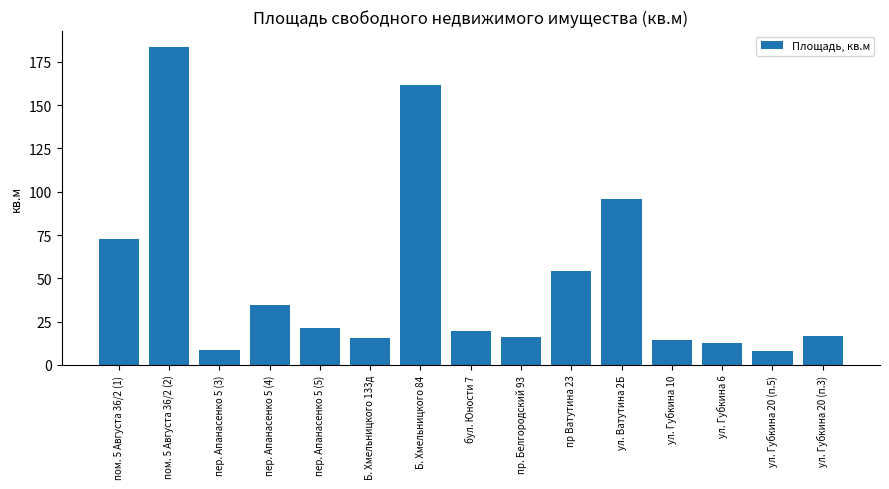

The chart shows a value of 12.4 at ул. Губкина 6. True or false?

True